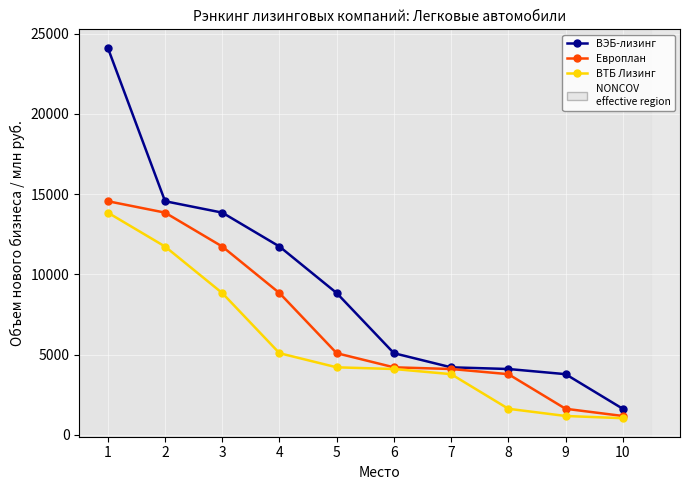

Reading right to left, extract all data points from this chart.

ВЭБ-лизинг: 10=1632.1	9=3787.7	8=4109.2	7=4213.8	6=5093.0	5=8838.0	4=11735.3	3=13846.9	2=14557.9	1=24108.6
Европлан: 10=1183.7	9=1632.1	8=3787.7	7=4109.2	6=4213.8	5=5093.0	4=8838.0	3=11735.3	2=13846.9	1=14557.9
ВТБ Лизинг: 10=1045.0	9=1183.7	8=1632.1	7=3787.7	6=4109.2	5=4213.8	4=5093.0	3=8838.0	2=11735.3	1=13846.9